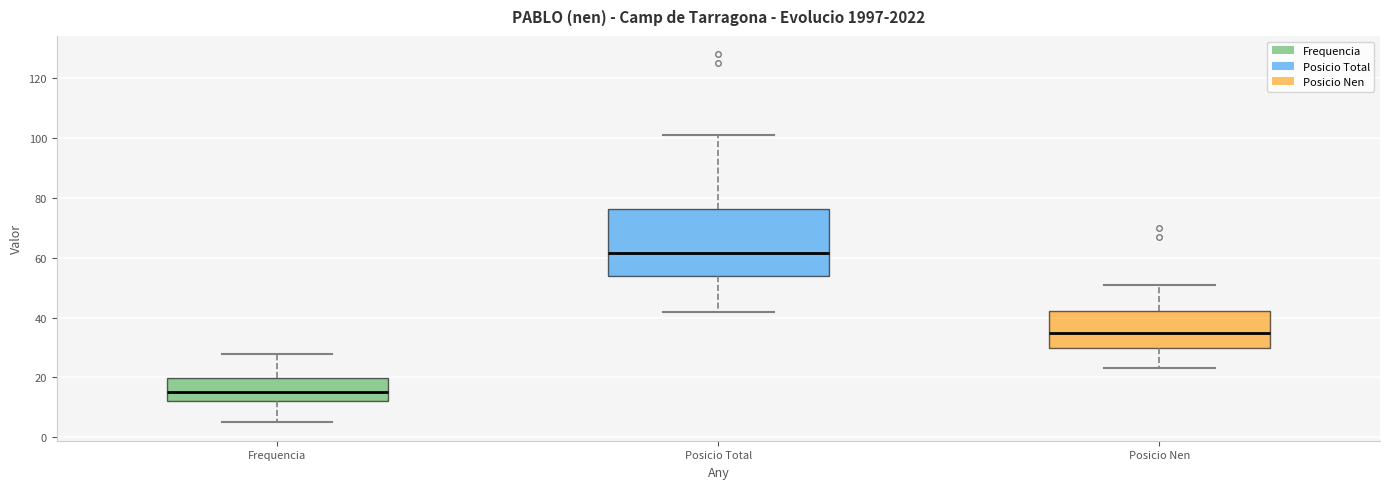

Reading left to right, read every box against the y-axis: the position of its median line, the range the box covers, and the ends of its whiskers. The values are not printed on the chart, so give them approximately, as read against the axis.

Frequencia: median 16, box 12 to 20, whiskers 6 to 28
Posicio Total: median 62, box 54 to 76, whiskers 42 to 102
Posicio Nen: median 36, box 30 to 42, whiskers 24 to 52